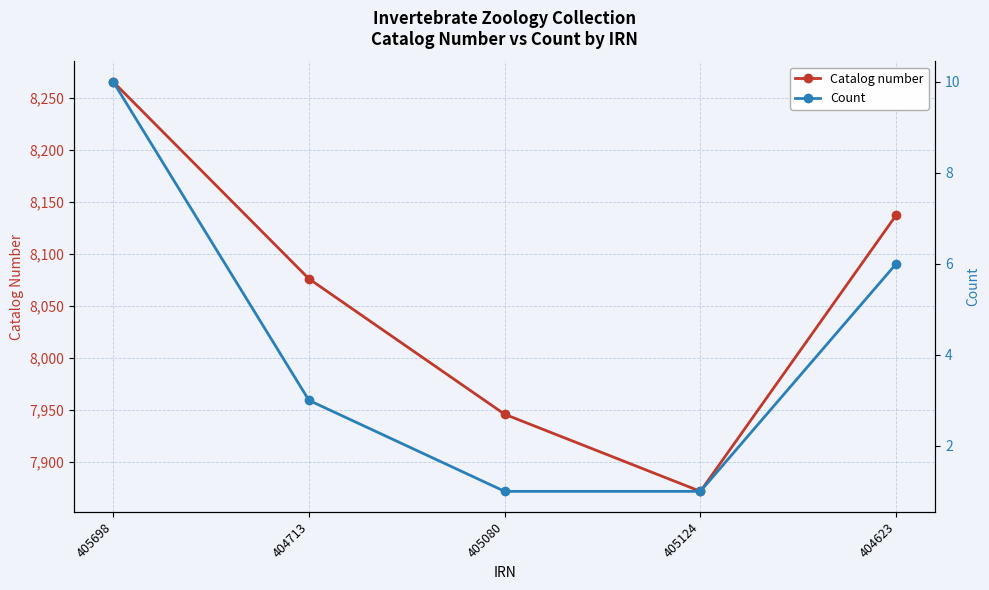

How many series are shown in this chart?

2